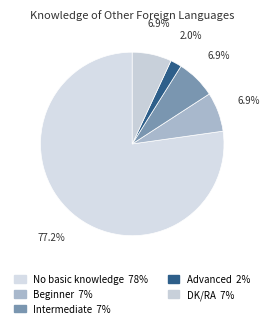

How many slices are in this pie chart?

5